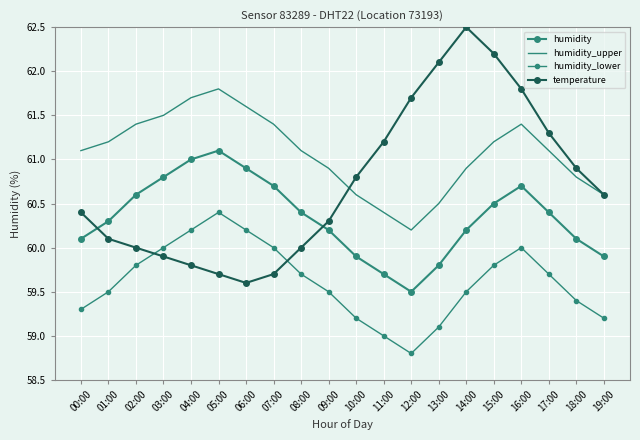

Count the number of categories in the chart.

20